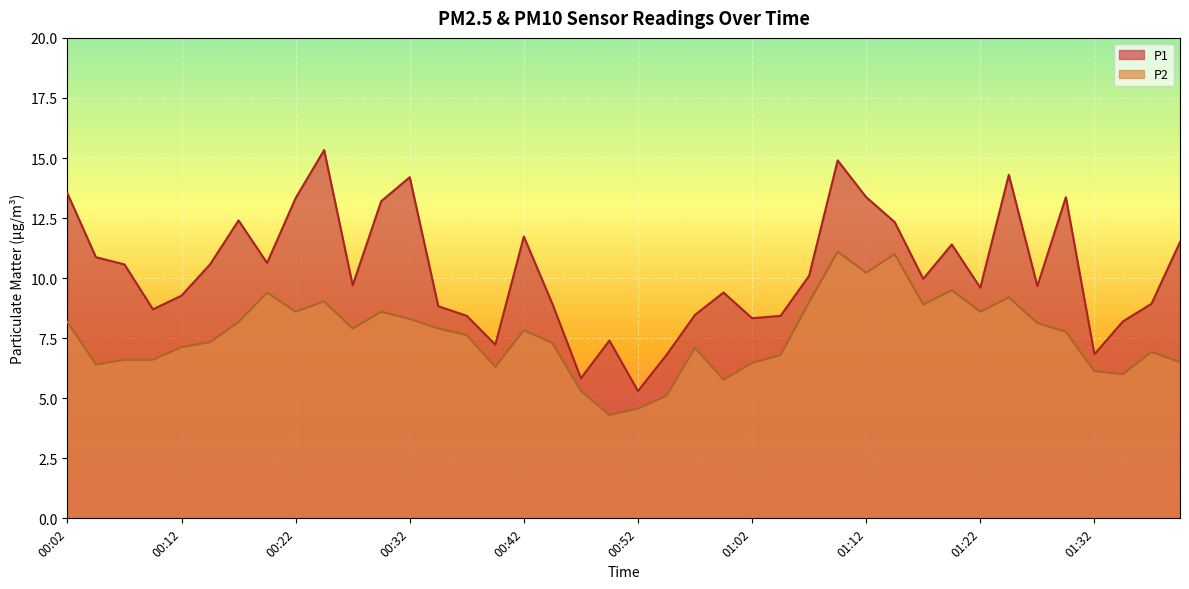

Where is the first local minimum for P1?

00:10